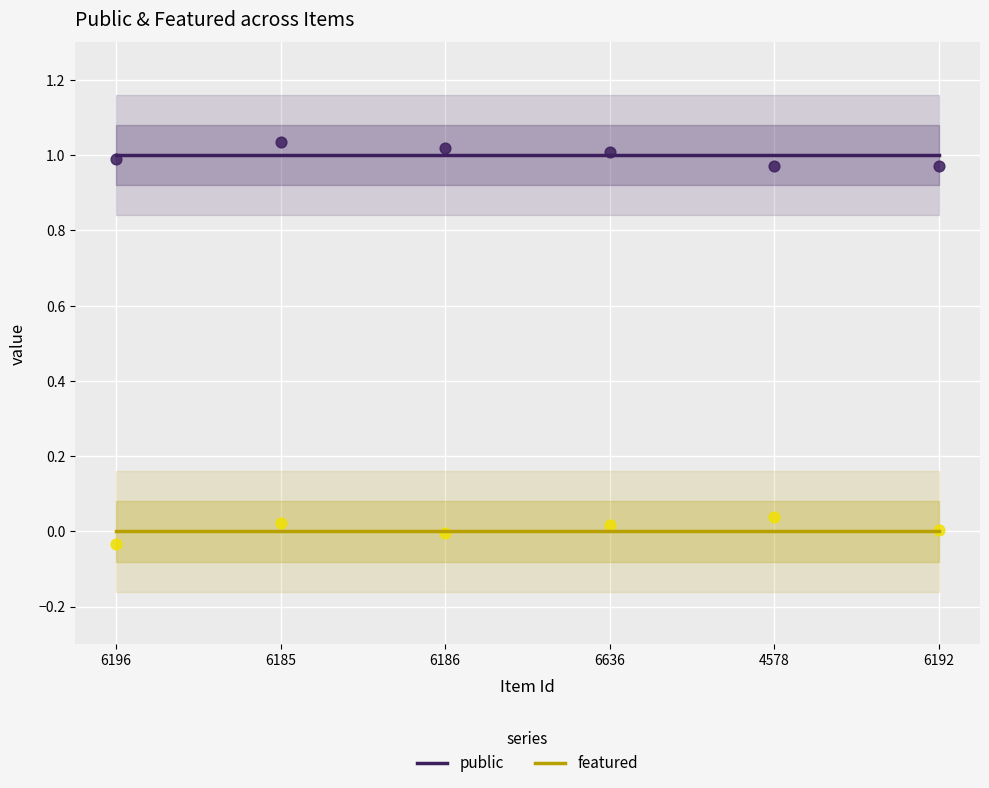

At which category is the sum across all series the highest?

6196